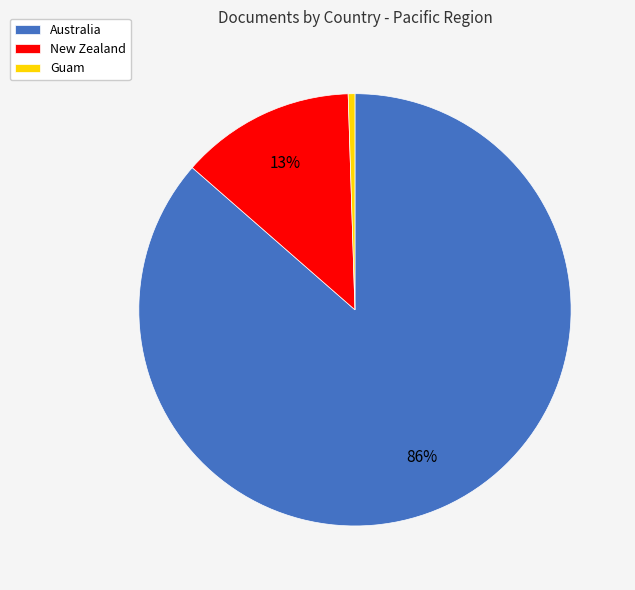

Is the sum of Guam and Australia greater than half?

Yes